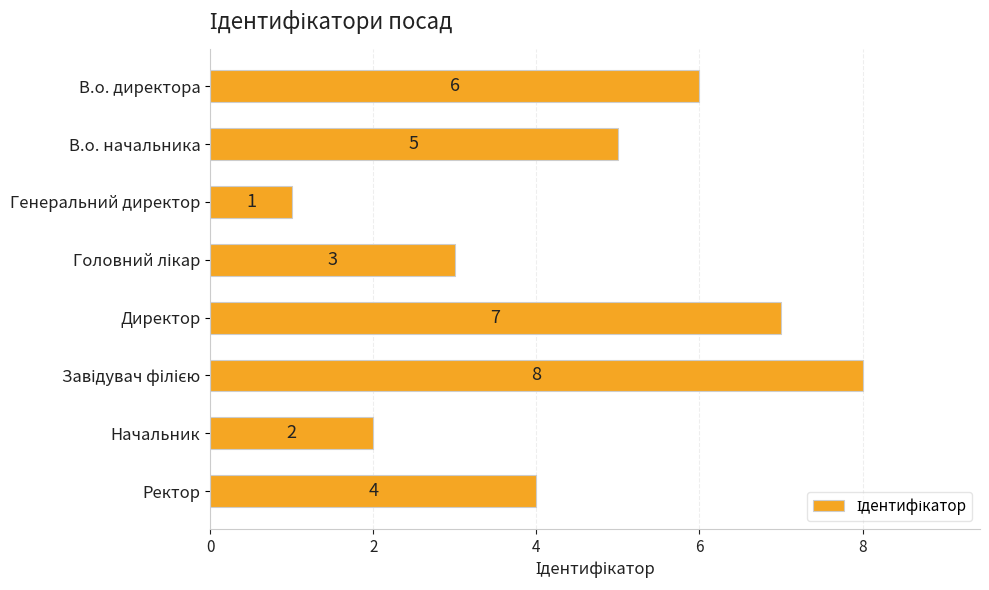

What is the change in value from Директор to Начальник?

-5